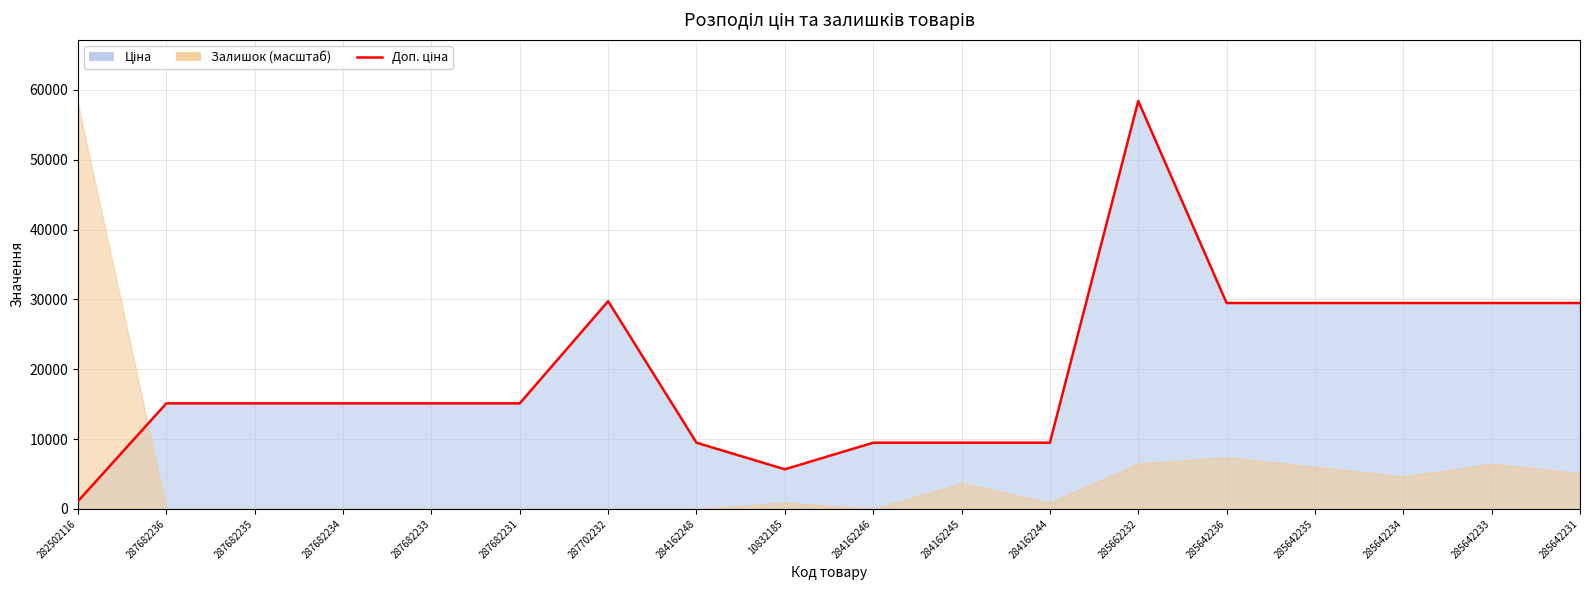

What is the difference between the maximum and minimum values?

57317.4